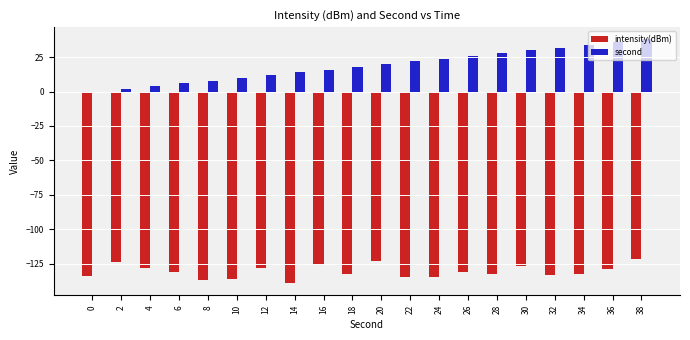

What is the maximum value shown in the chart?

38.0